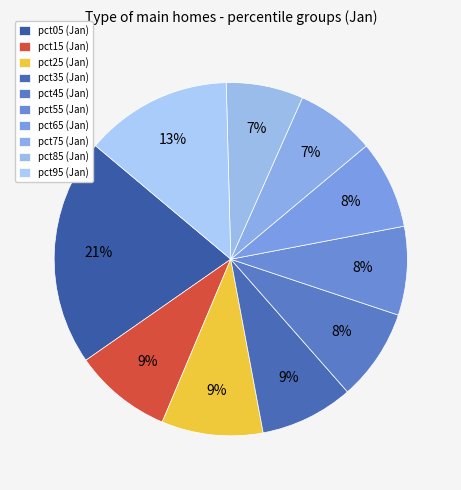

Rank the categories by value from lowest to highest.

pct85, pct75, pct65, pct55, pct45, pct35, pct15, pct25, pct95, pct05